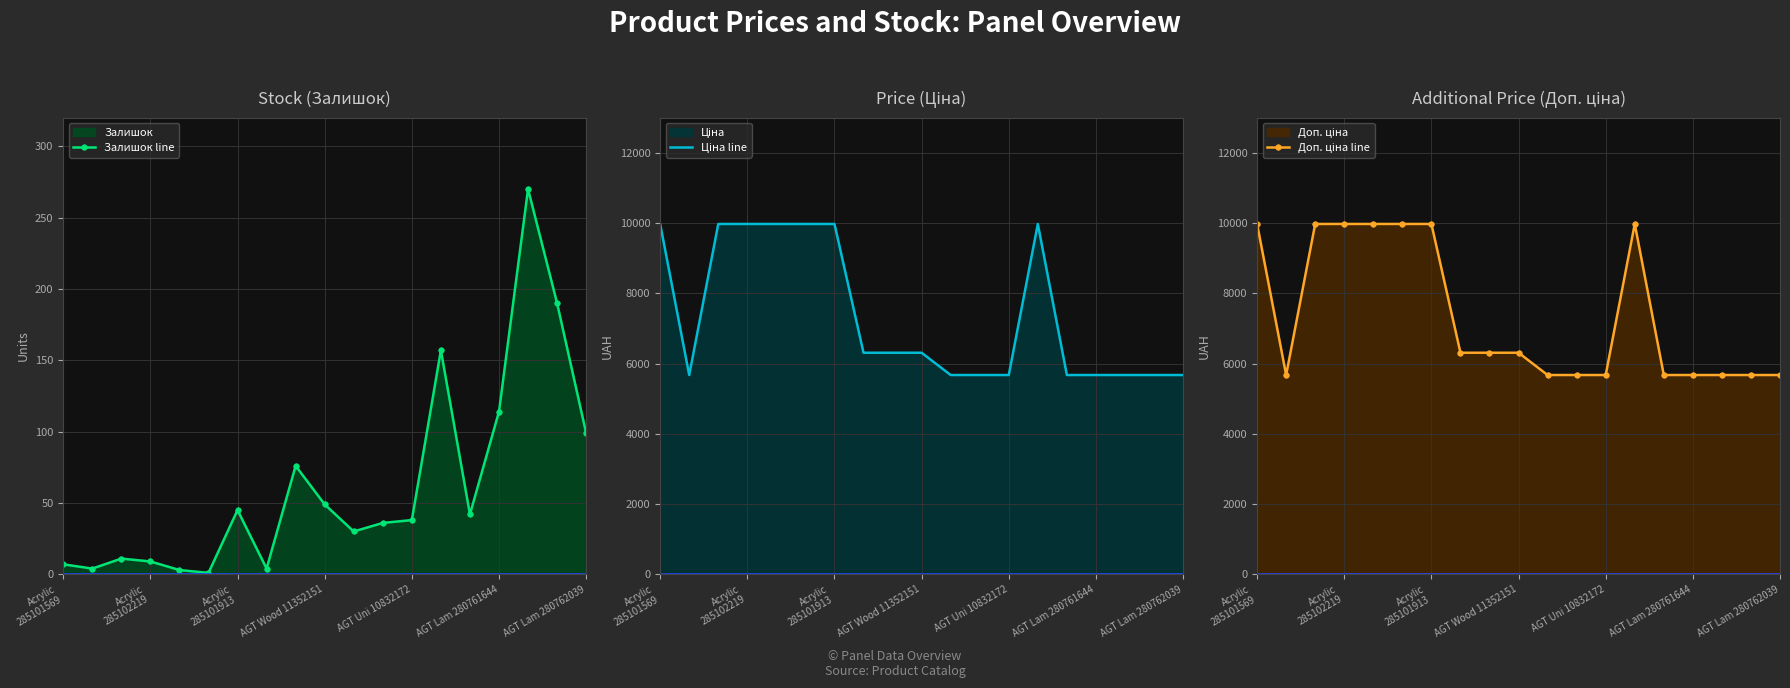

What is the difference between the second highest and second lowest values in the Ціна line series?

4301.2